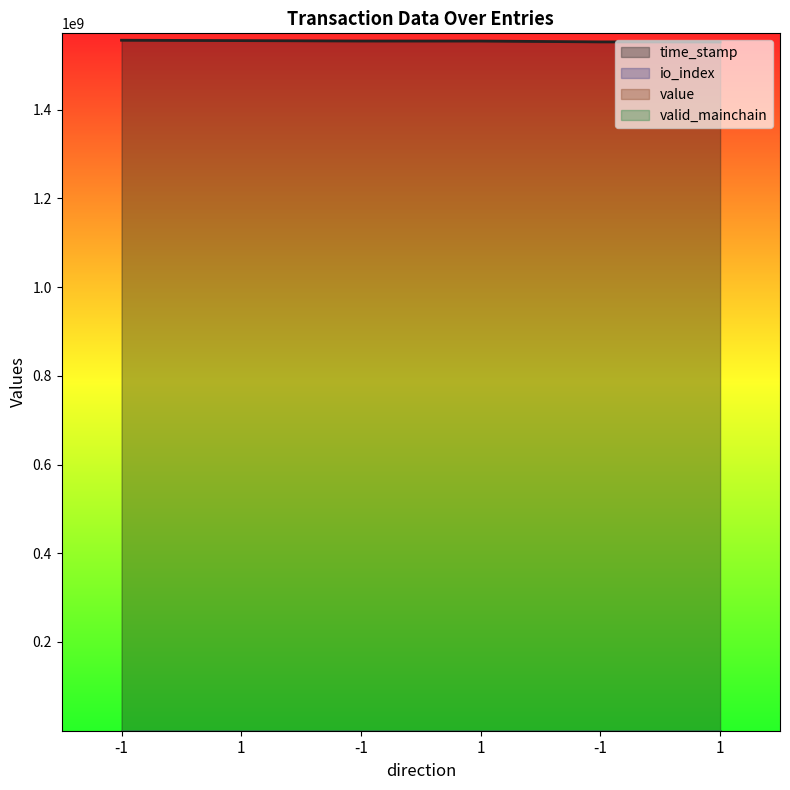

At which category is the sum across all series the highest?

-1